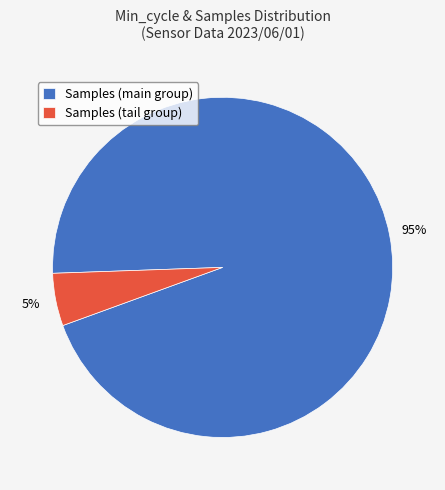

Which slice is the largest?

Samples (main group)